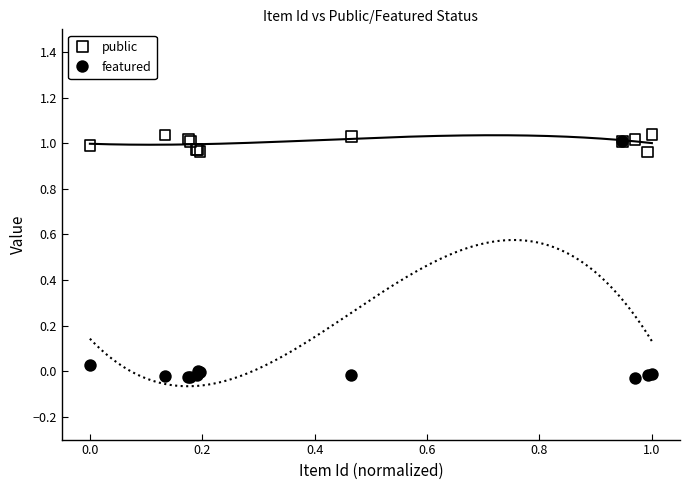

Which series has the largest Y range (max minus min)?

featured